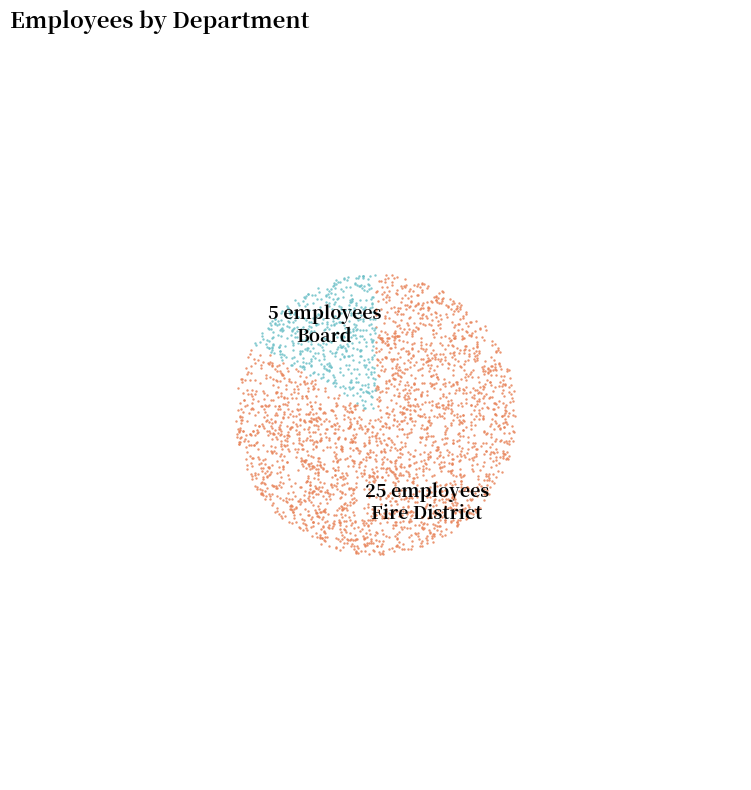

What is the ratio of the value at Board to the value at Fire District?

0.2